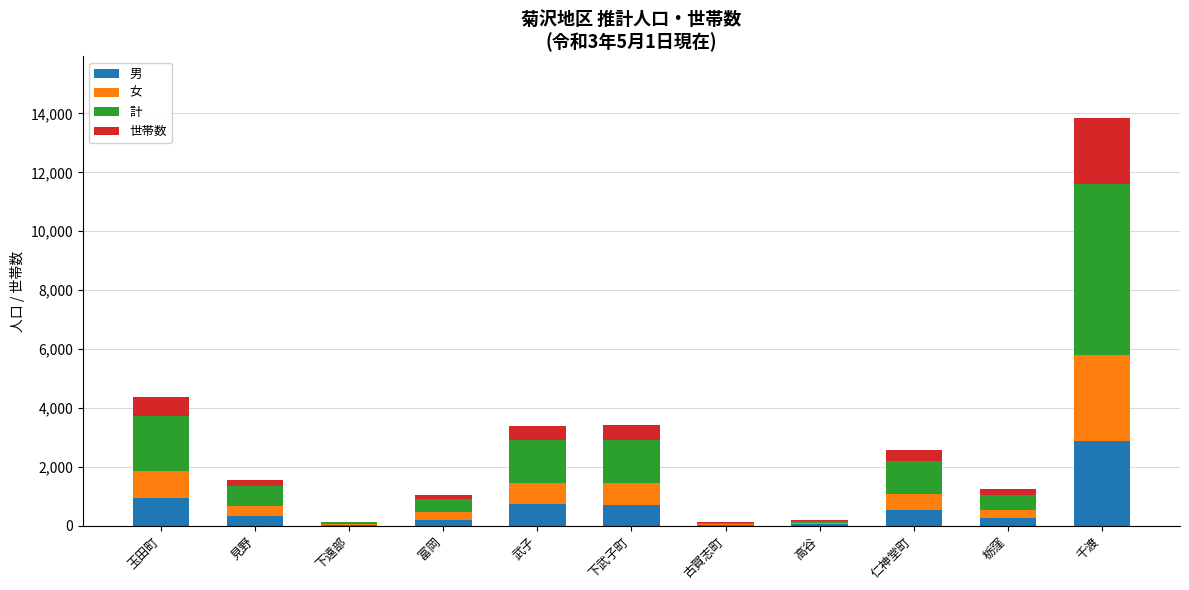

At which label does 男 reach its peak?

千渡